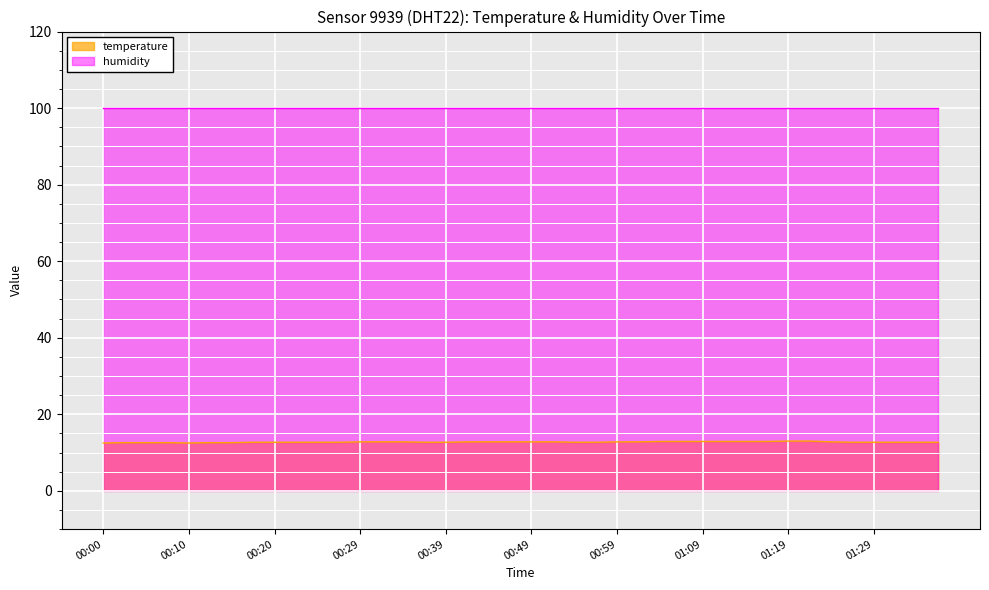

How many data points does each series have?

40